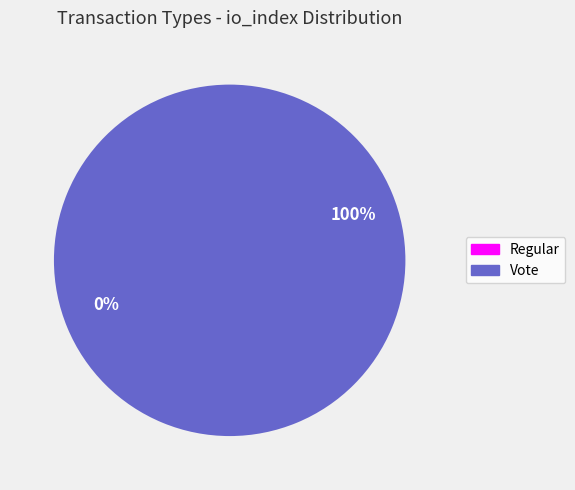

Count the number of slices in the pie.

2